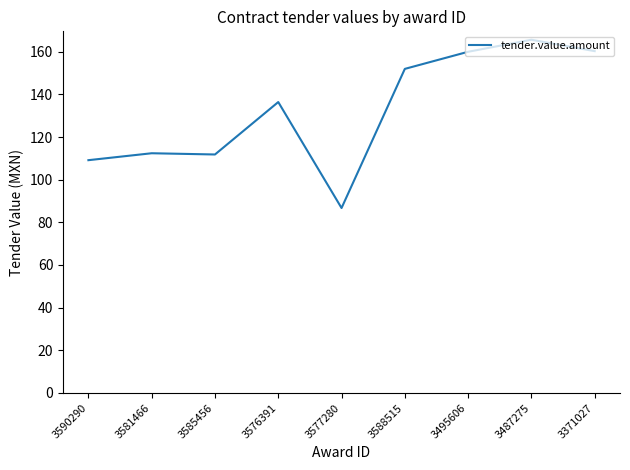

Read the value at 3581466.

112.4